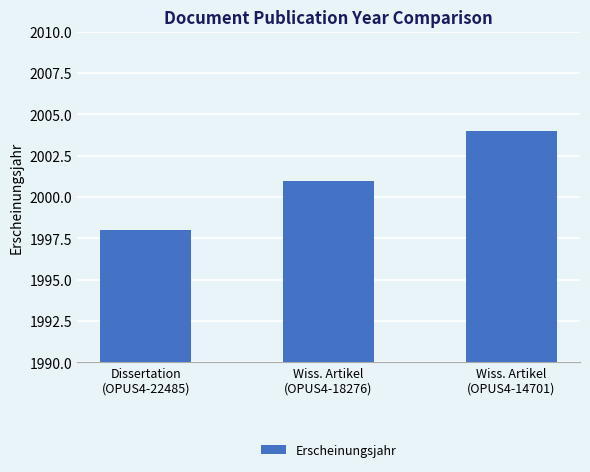

What is the change in value from Dissertation
(OPUS4-22485) to Wiss. Artikel
(OPUS4-14701)?

+6